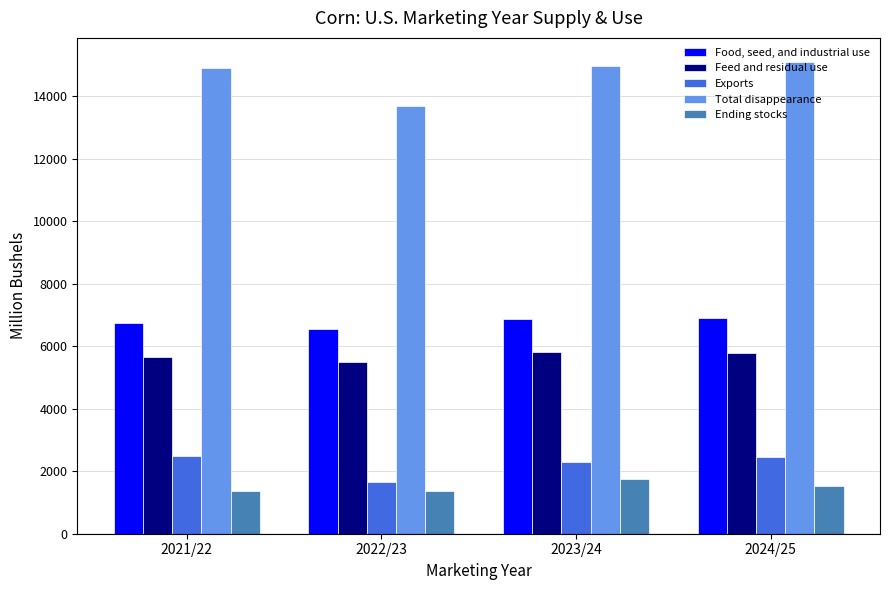

Which category has the highest value across all series?

2024/25